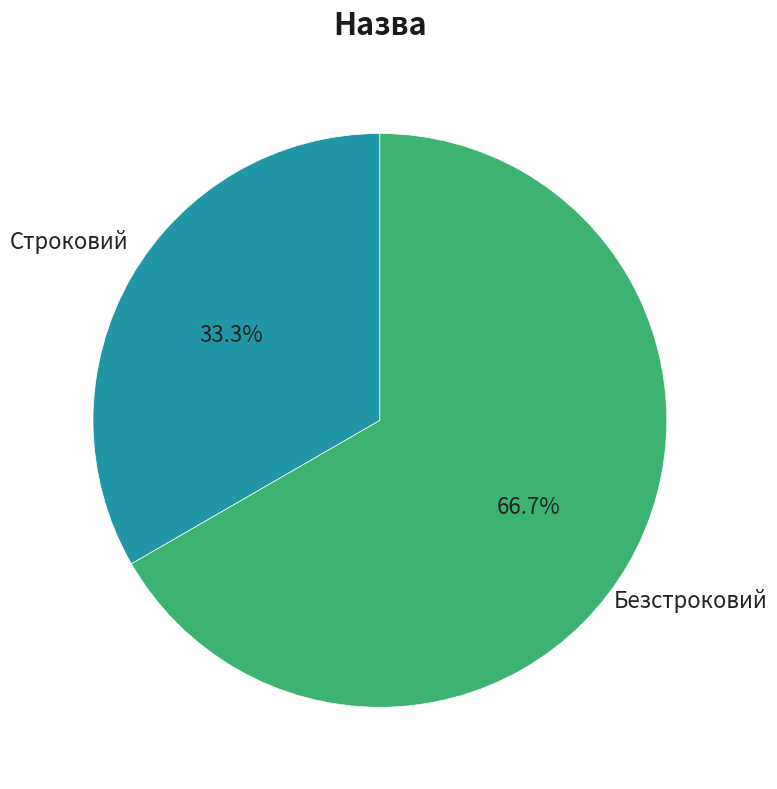

Does any single category account for the majority?

Yes